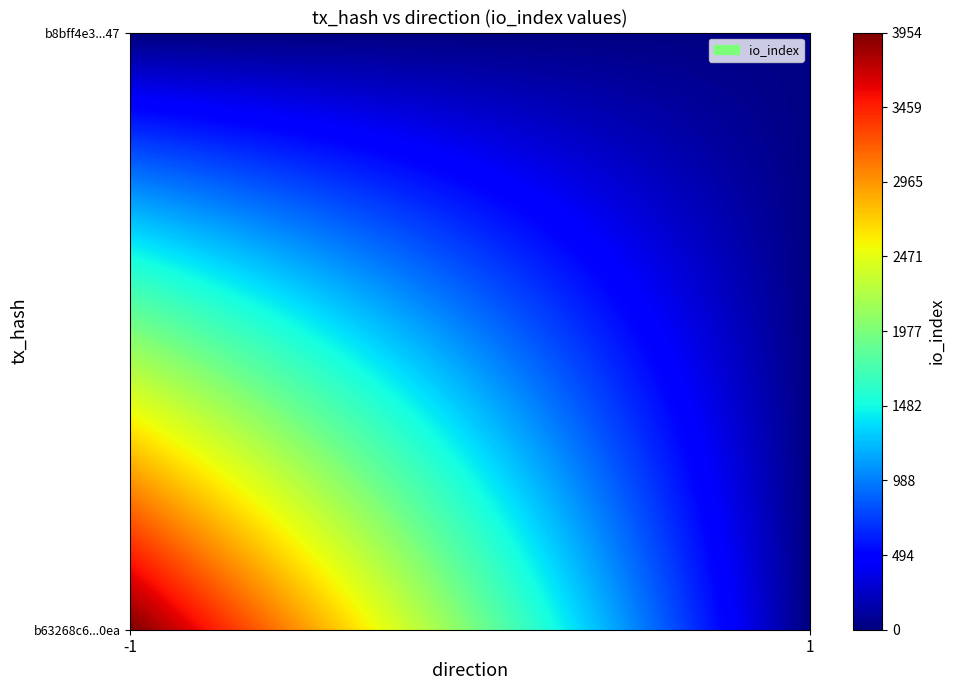

What is the difference between the b63268c65df6d663074a06951948a130f0220ea values at io_index and direction?

3955